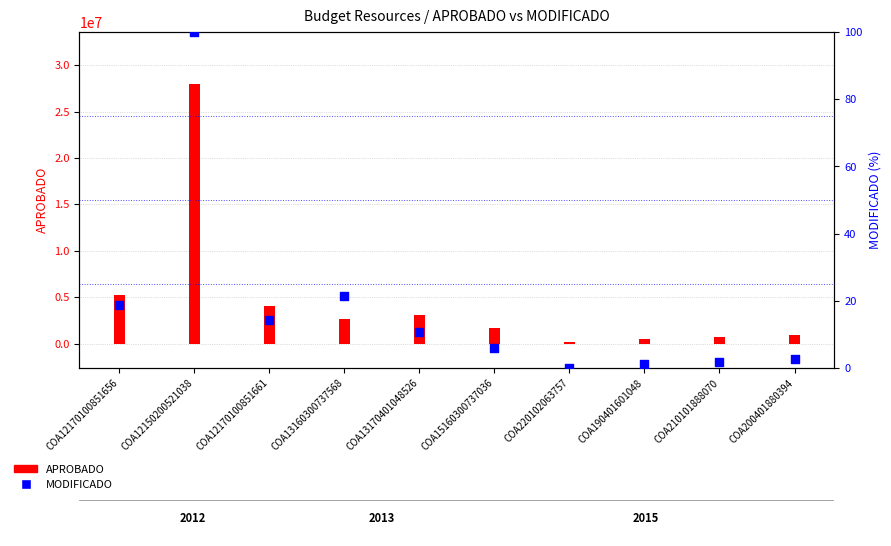

At which category is the sum across all series the highest?

COA12150200521038